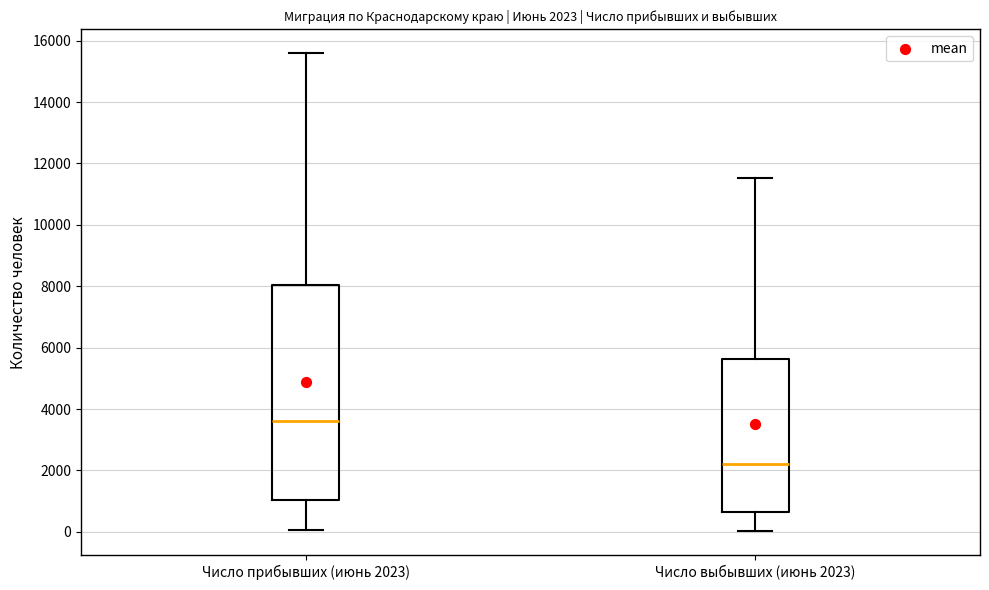

Which box is the tallest, from its lower edge to its upper edge?

Число прибывших (июнь 2023)